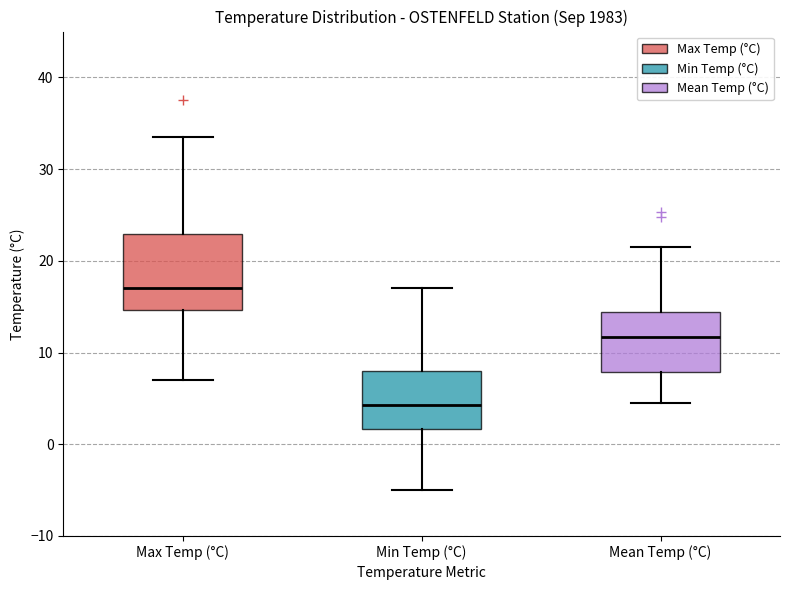

Which box's median line is the lowest?

Min Temp (°C)